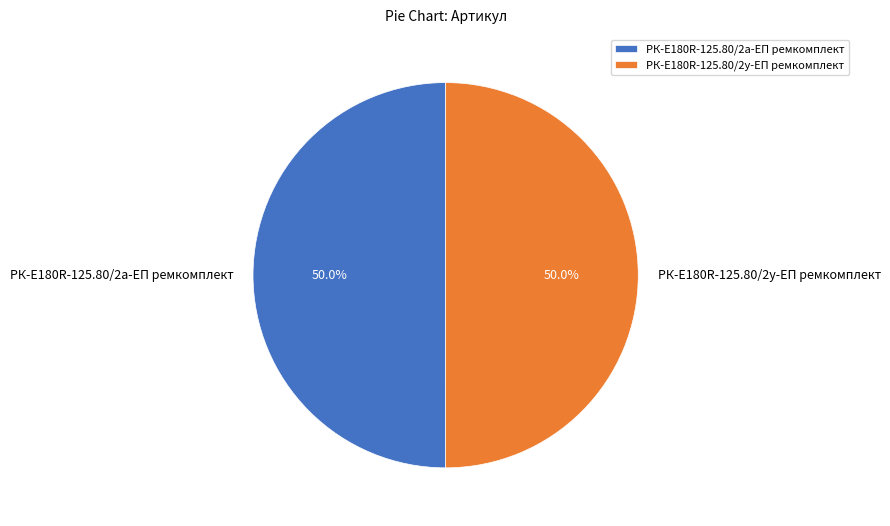

Do РК-E180R-125.80/2а-ЕП ремкомплект and РК-E180R-125.80/2у-ЕП ремкомплект together represent more than half of the pie?

Yes